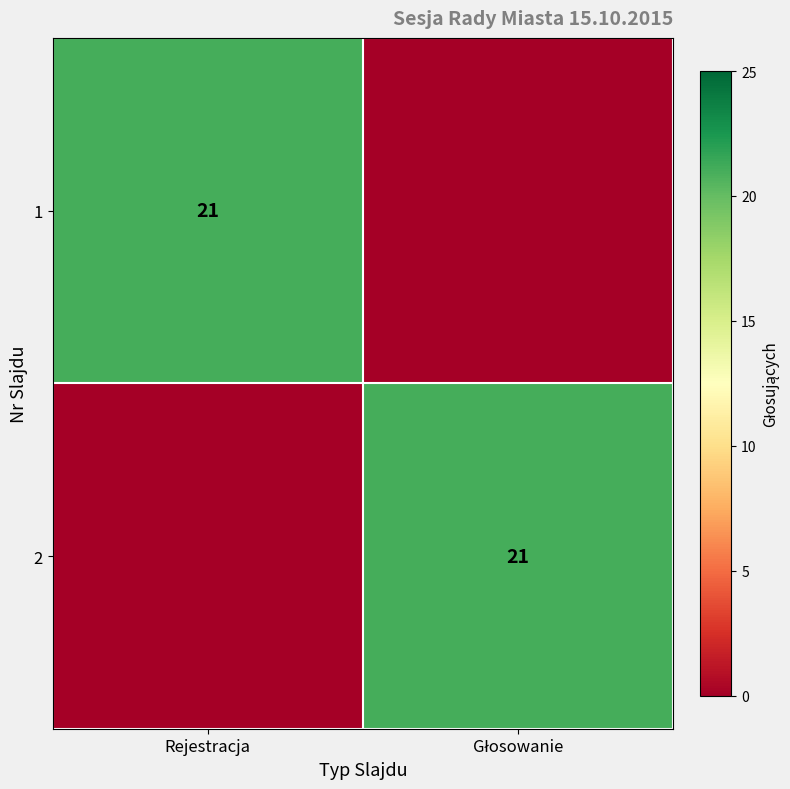

Is it true that 1 equals 21 at Rejestracja?

True